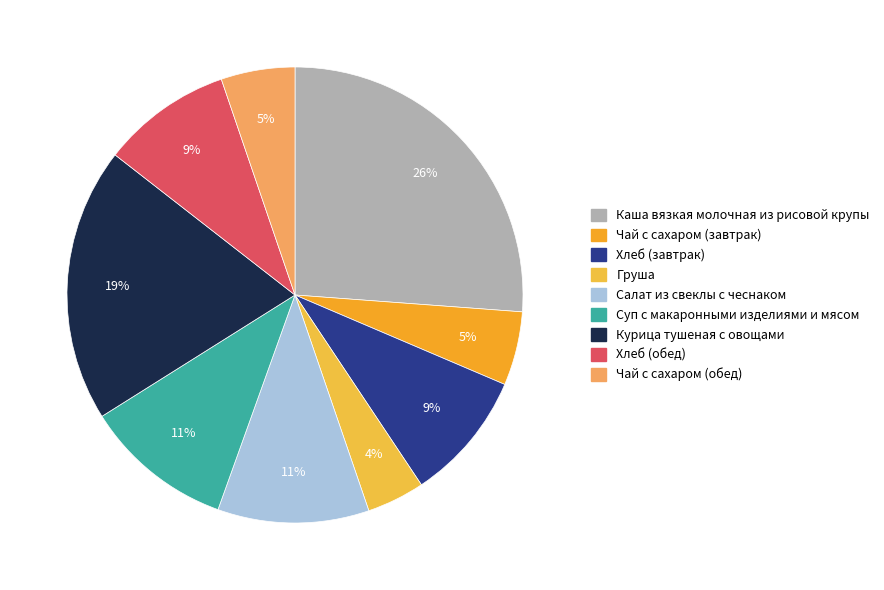

Is Суп с макаронными изделиями и мясом the majority of the pie?

No